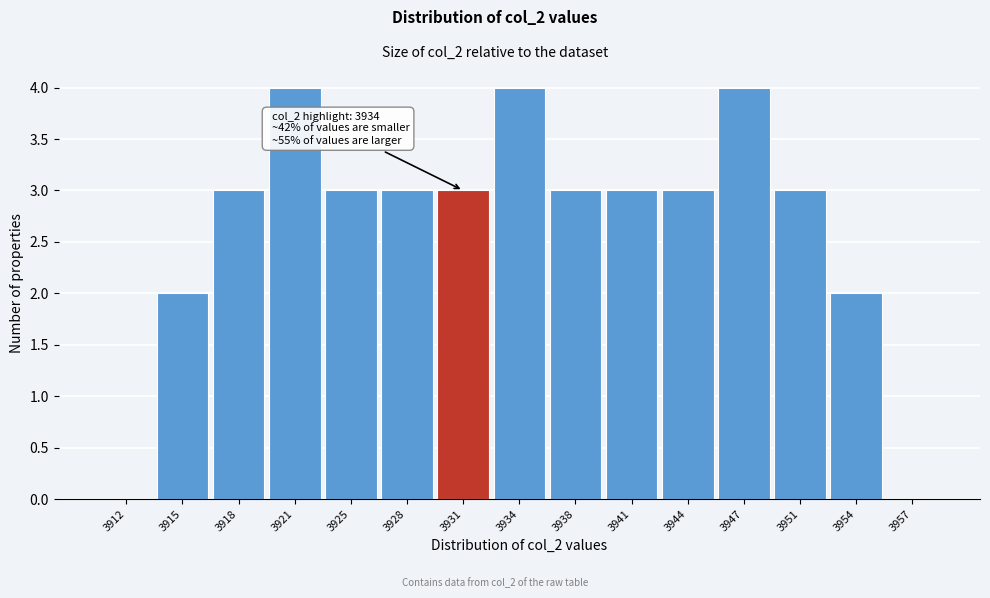

Reading left to right, transcribe all the data shown in this chart.

3912=0	3915=2	3918=3	3921=4	3925=3	3928=3	3931=3	3934=4	3938=3	3941=3	3944=3	3947=4	3951=3	3954=2	3957=0